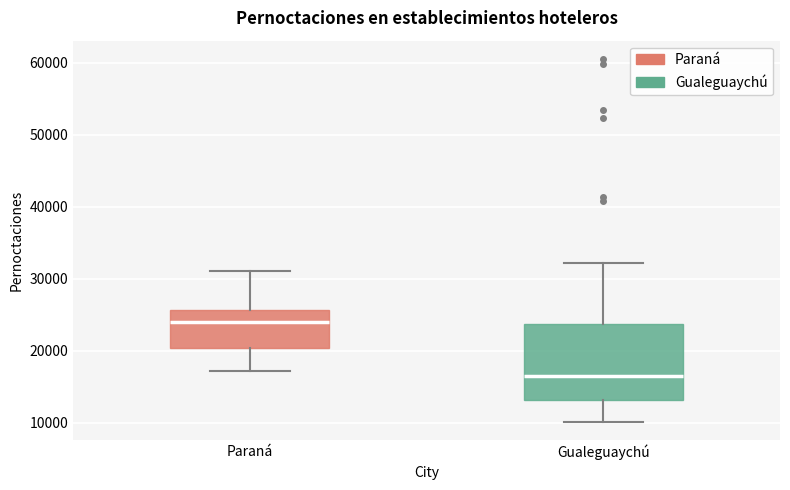

Which box has the highest median line?

Paraná